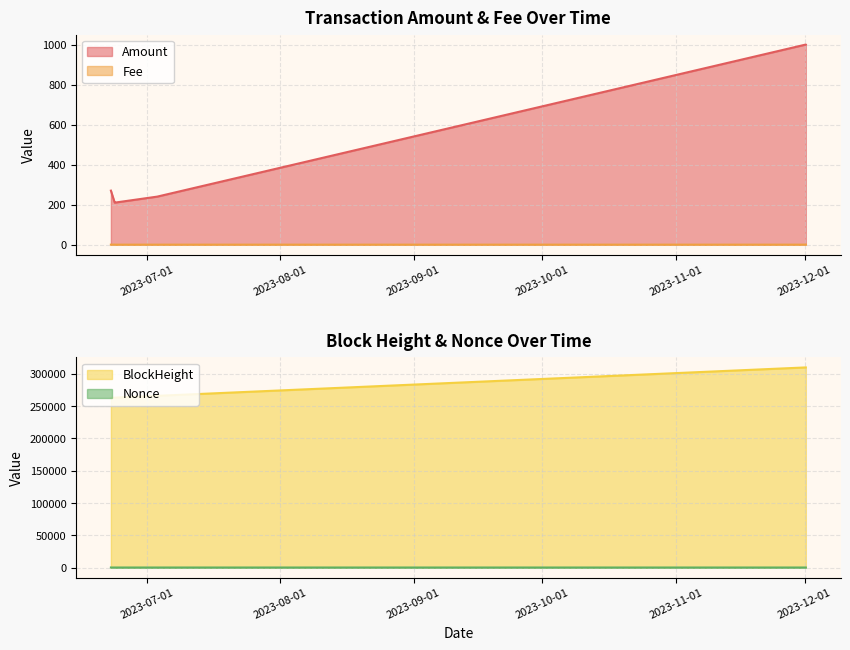

What is the approximate value of BlockHeight at 2023-12-01 06:33:00?

310017.0